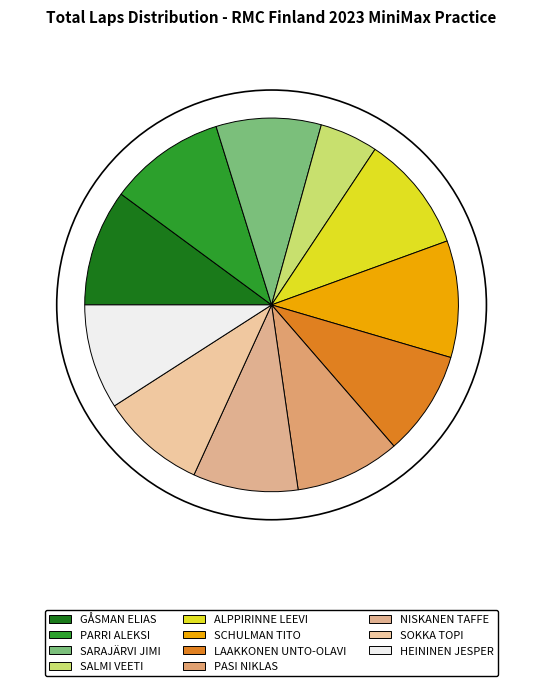

What percentage is the PARRI ALEKSI slice, to the nearest percent?

10%